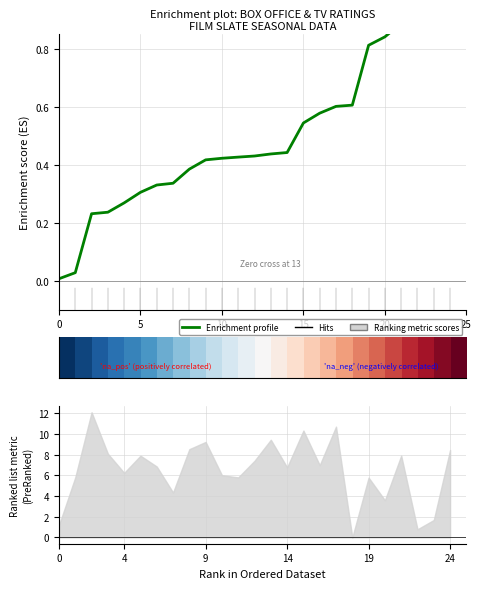

Which has a higher value, 8 or 15?

15